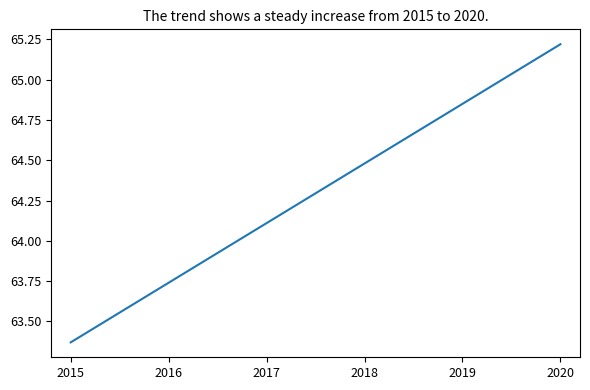

How many values exceed 64?

4